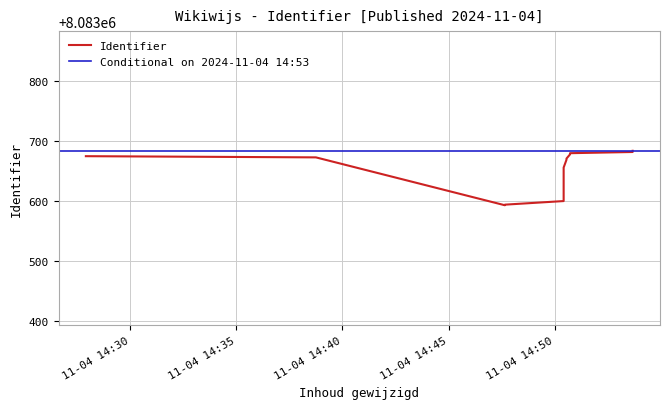

Rank the categories by value from highest to lowest.

2024-11-04 14:53:40, 2024-11-04 14:53:40, 2024-11-04 14:50:43, 2024-11-04 14:50:43, 2024-11-04 14:27:55, 2024-11-04 14:38:45, 2024-11-04 14:50:33, 2024-11-04 14:50:33, 2024-11-04 14:50:25, 2024-11-04 14:50:25, 2024-11-04 14:47:39, 2024-11-04 14:47:39